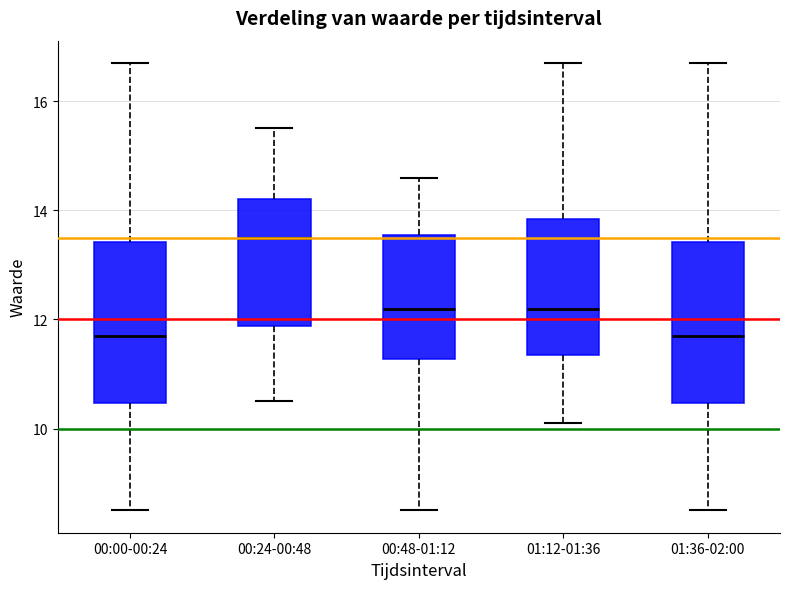

Where does the lower whisker of the box for 00:24-00:48 end on the y-axis? The values are not printed on the chart, so give them approximately, as read against the axis.

10.6